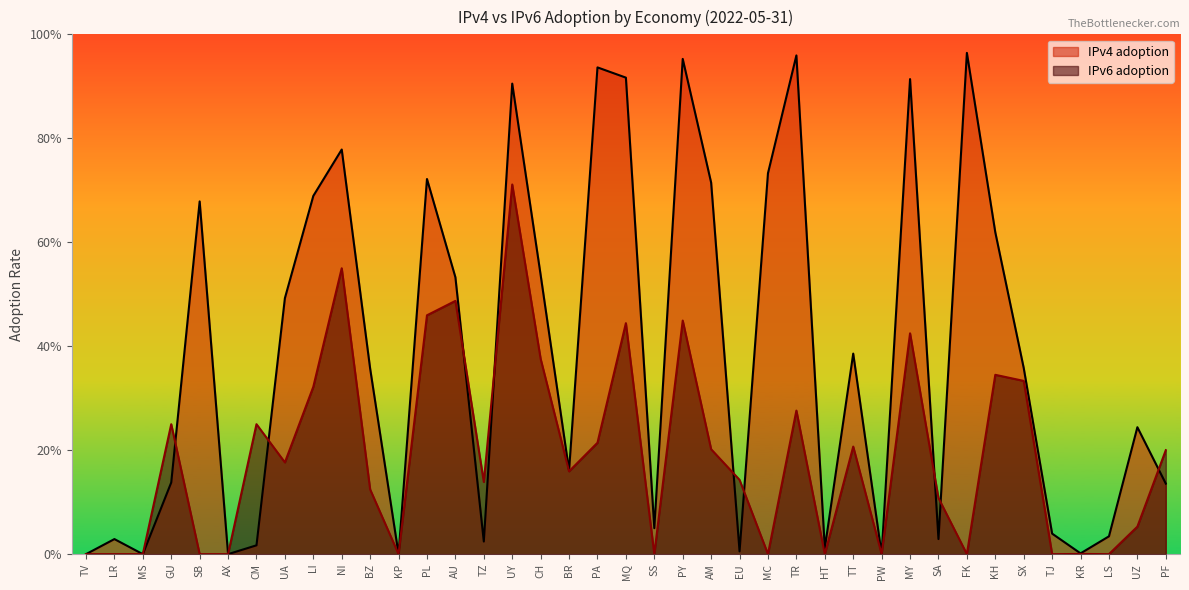

Where is the first local maximum for IPv6 adoption?

GU